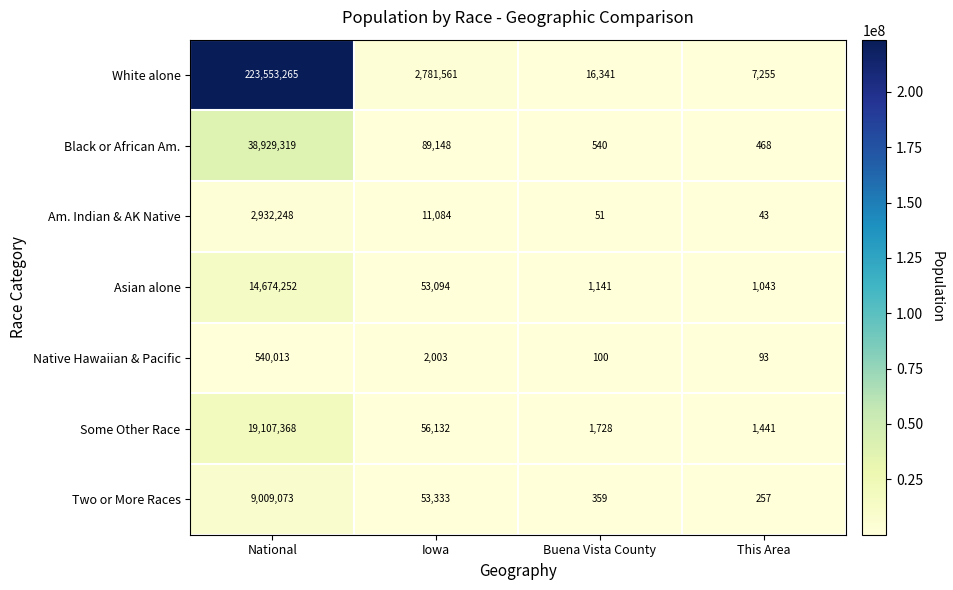

At which category is the sum across all series the highest?

National